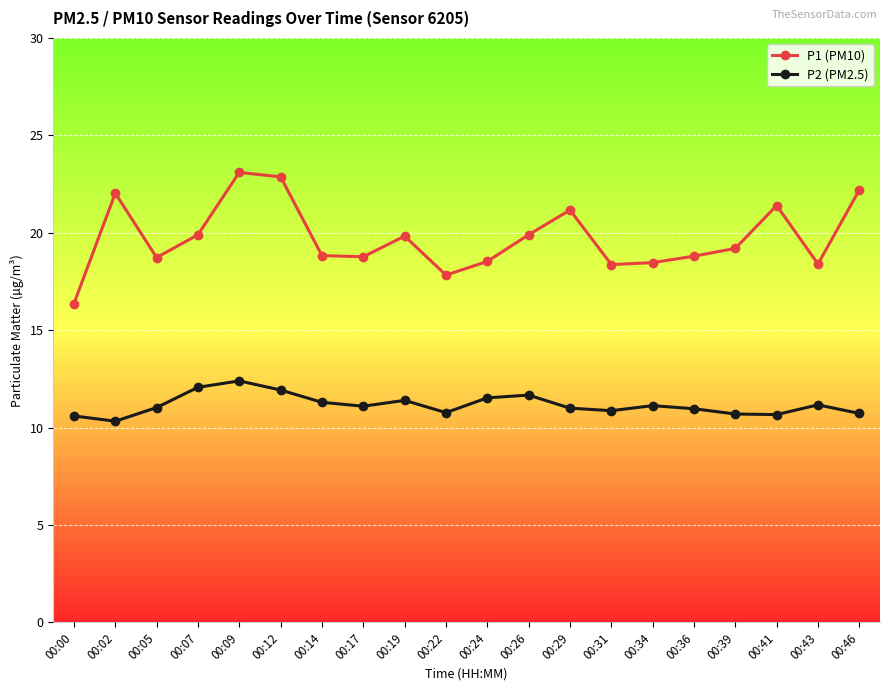

Which series changed the most between 00:05 and 00:07?

P1 (PM10)